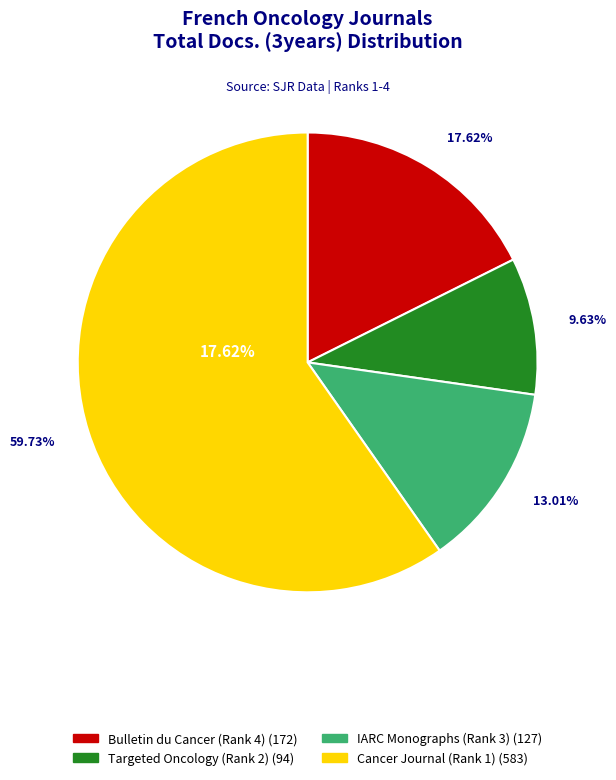

To the nearest percent, what is the combined percentage of IARC Monographs (Rank 3) and Targeted Oncology (Rank 2)?

23%